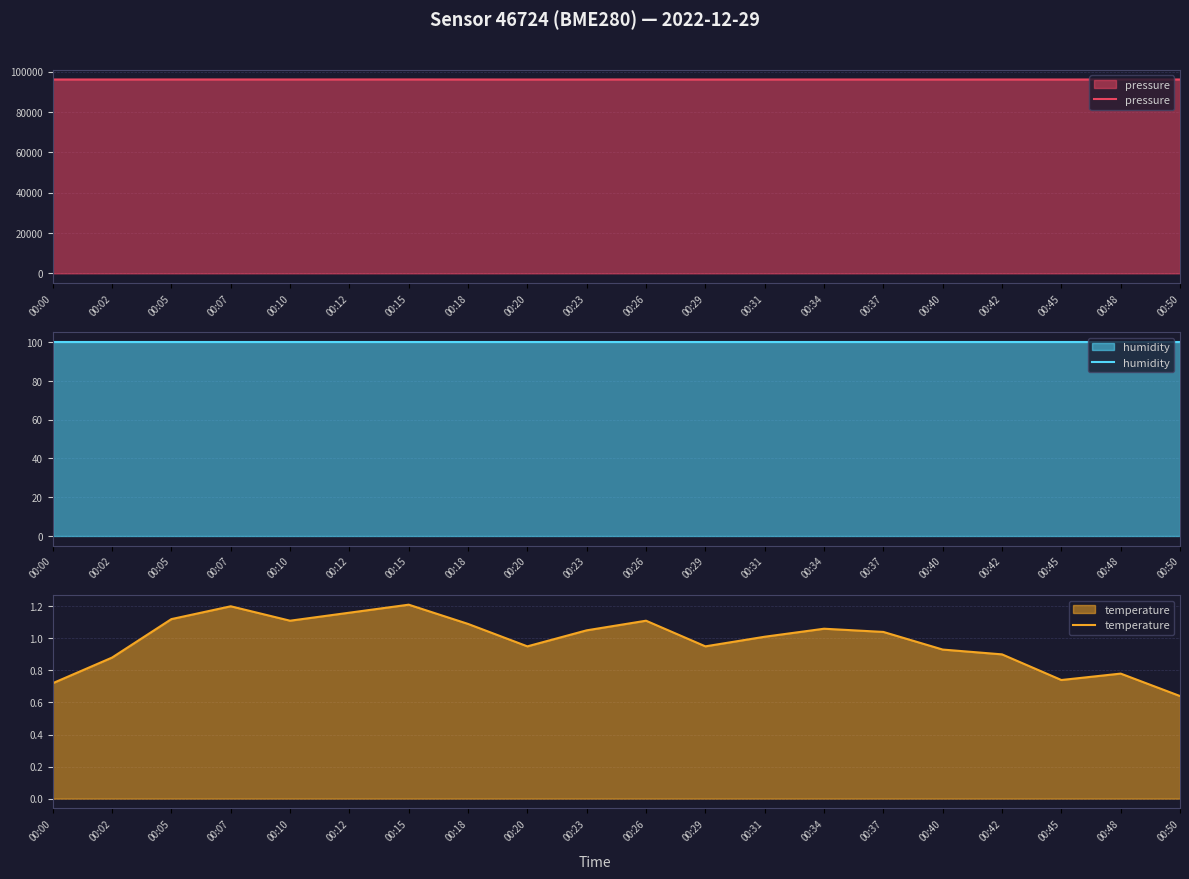

Which series has the largest range (max minus min)?

pressure